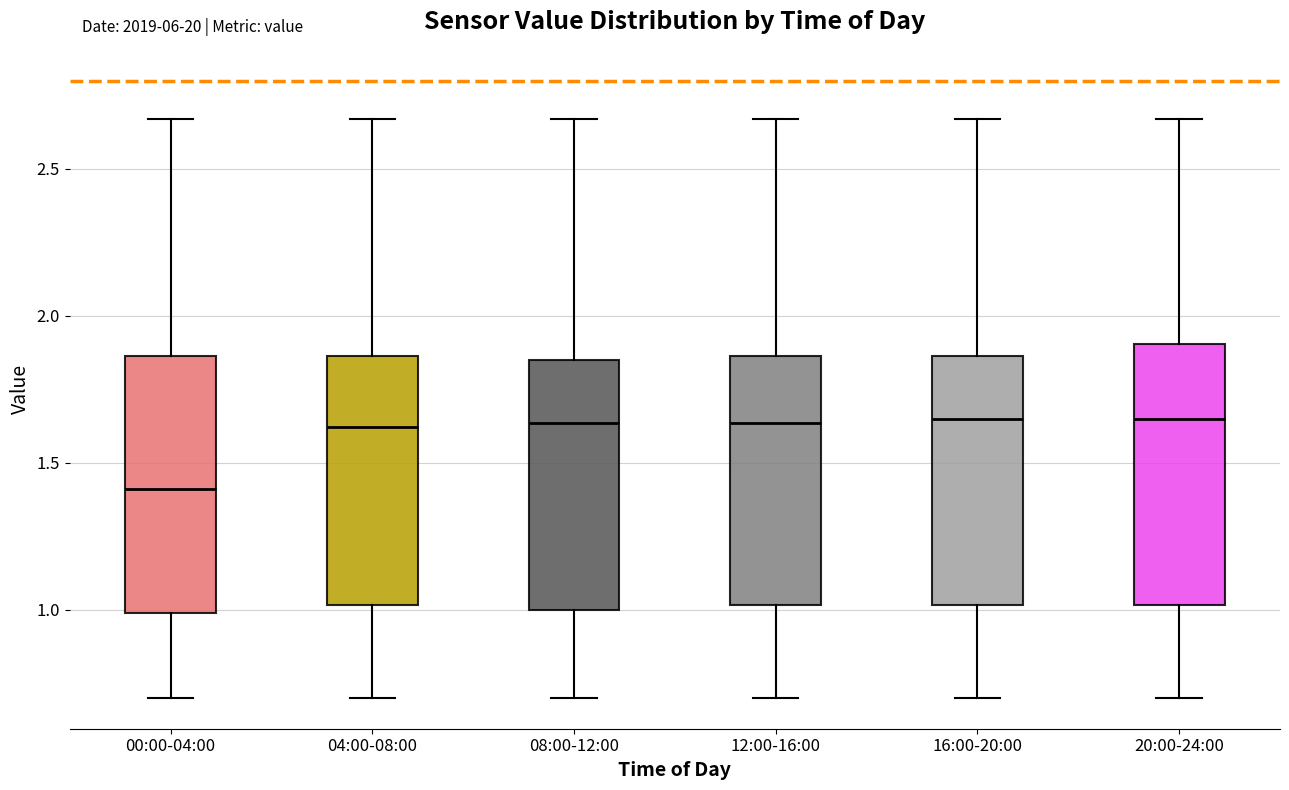

Reading left to right, transcribe this box plot: for each box, give where its median line is, the range the box spans, and where its two whiskers end, as read against the y-axis. The values are not printed on the chart, so give them approximately, as read against the axis.

00:00-04:00: median 1.40, box 1.00 to 1.85, whiskers 0.70 to 2.65
04:00-08:00: median 1.60, box 1.00 to 1.85, whiskers 0.70 to 2.65
08:00-12:00: median 1.65, box 1.00 to 1.85, whiskers 0.70 to 2.65
12:00-16:00: median 1.65, box 1.00 to 1.85, whiskers 0.70 to 2.65
16:00-20:00: median 1.65, box 1.00 to 1.85, whiskers 0.70 to 2.65
20:00-24:00: median 1.65, box 1.00 to 1.90, whiskers 0.70 to 2.65